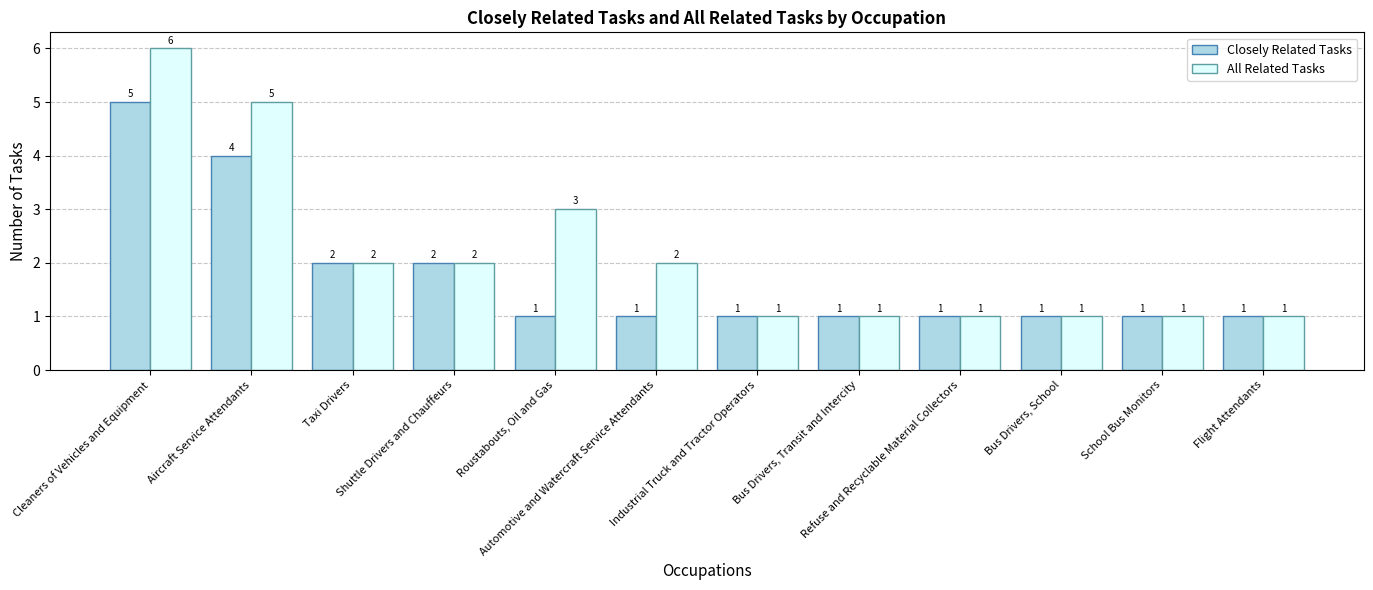

Is it true that Closely Related Tasks equals 3 at Shuttle Drivers and Chauffeurs?

False